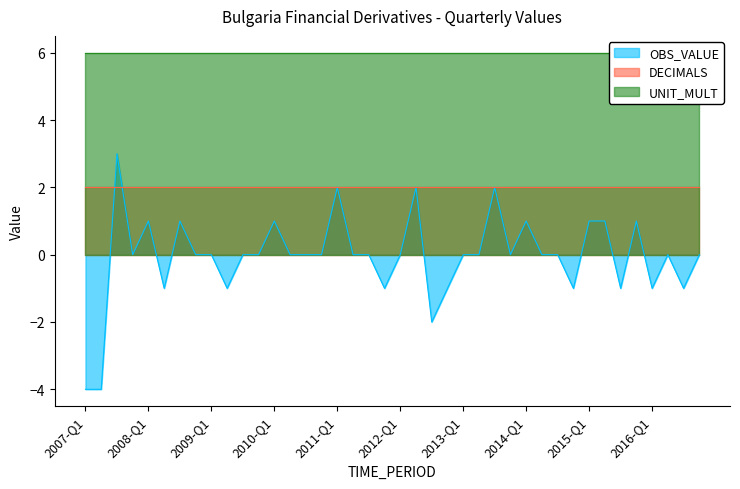

True or false: OBS_VALUE has a value of 2 at 2008-Q3.

False